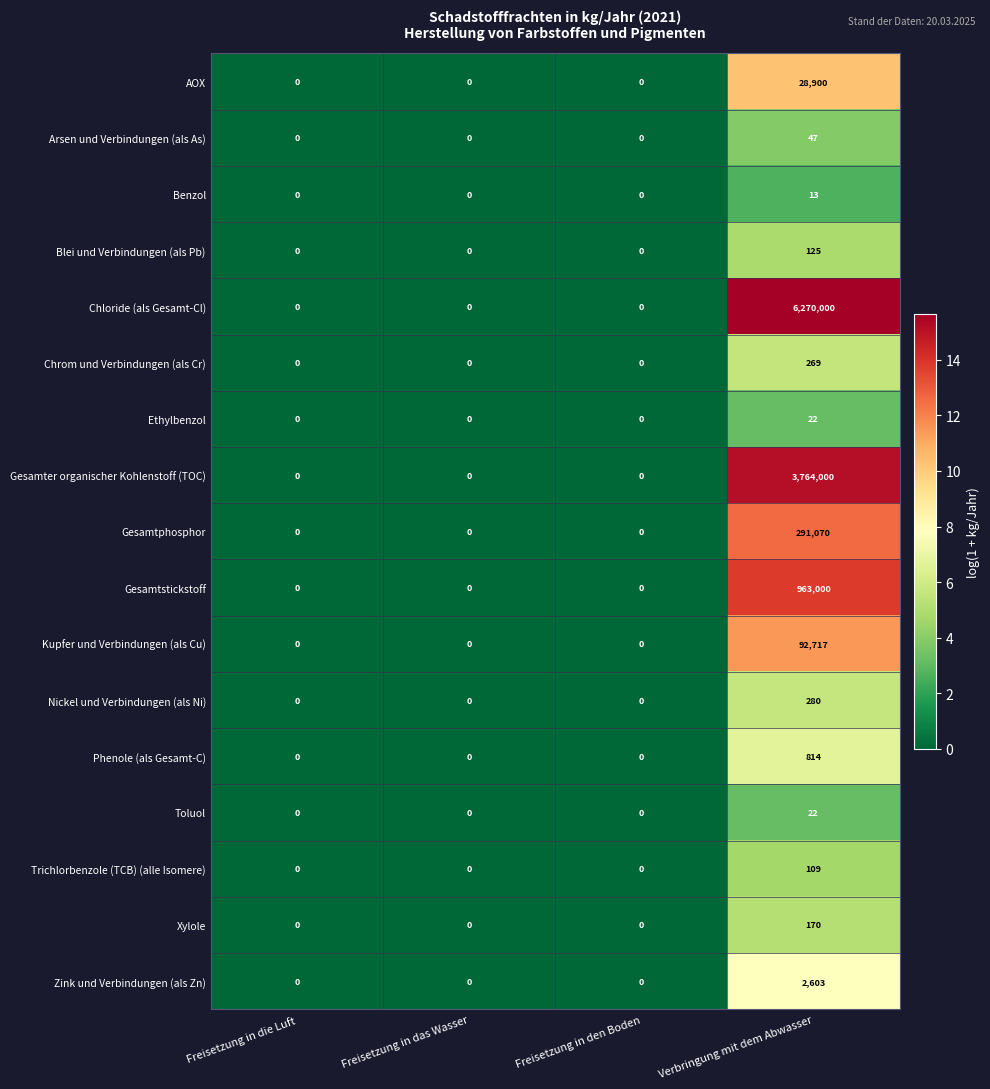

What is the average value of the AOX series?

7225